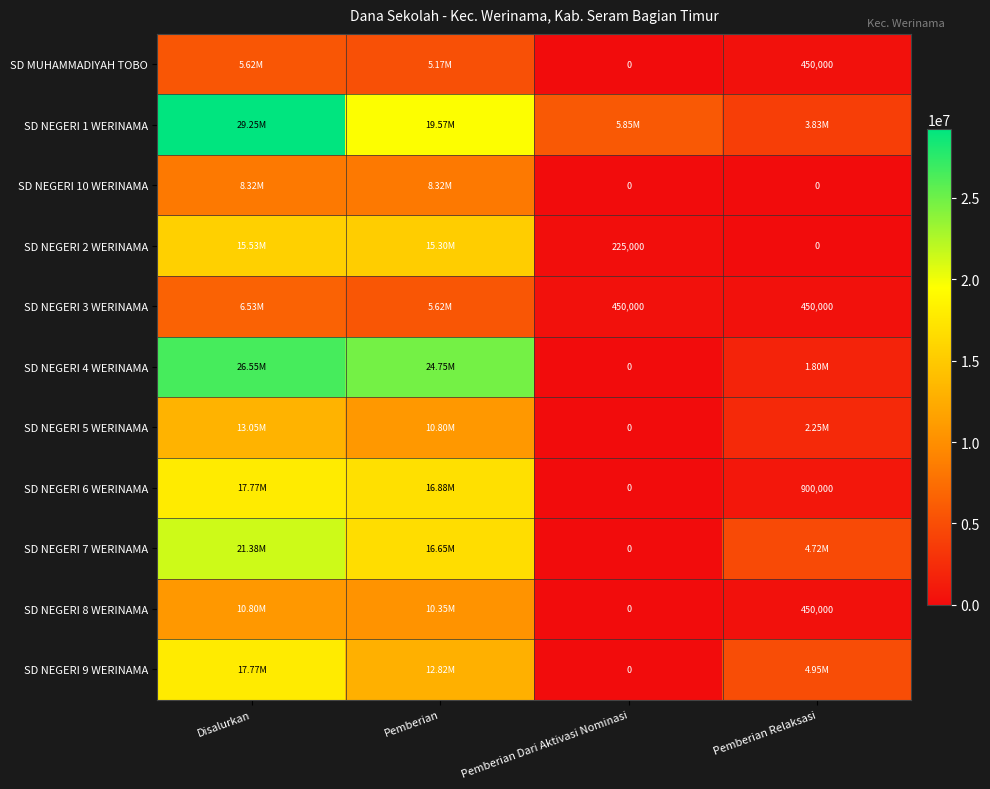

What is the difference between the SD NEGERI 7 WERINAMA values at Pemberian Dari Aktivasi Nominasi and Pemberian?

16650000